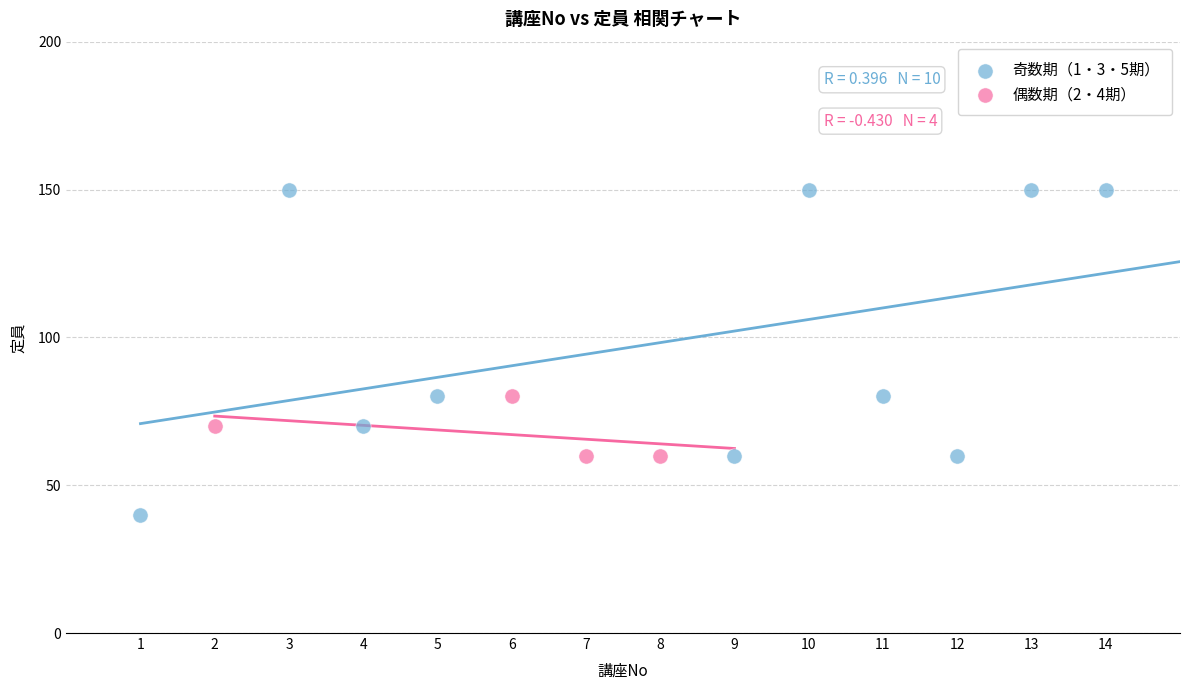

Which series has the largest Y range (max minus min)?

奇数期（1・3・5期）